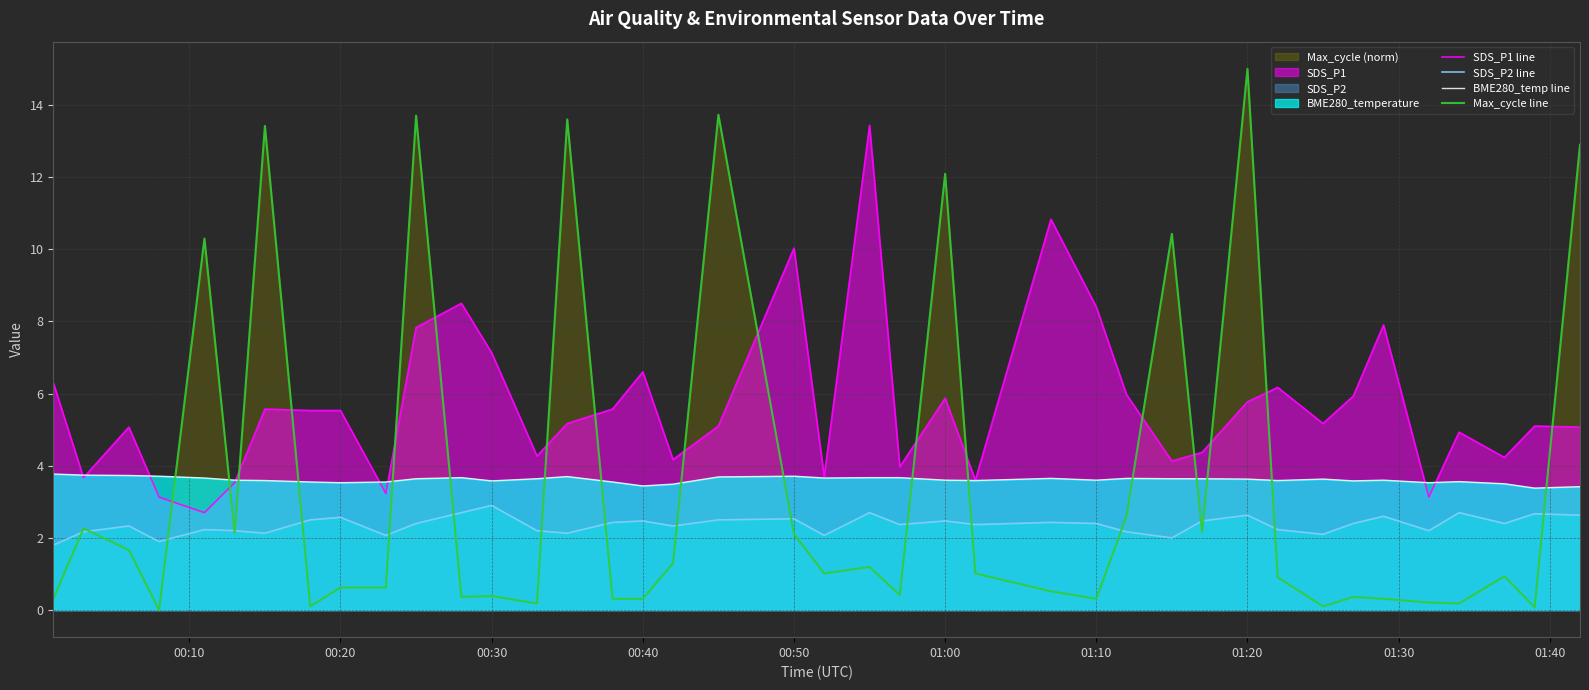

Which series has the largest range (max minus min)?

Max_cycle line